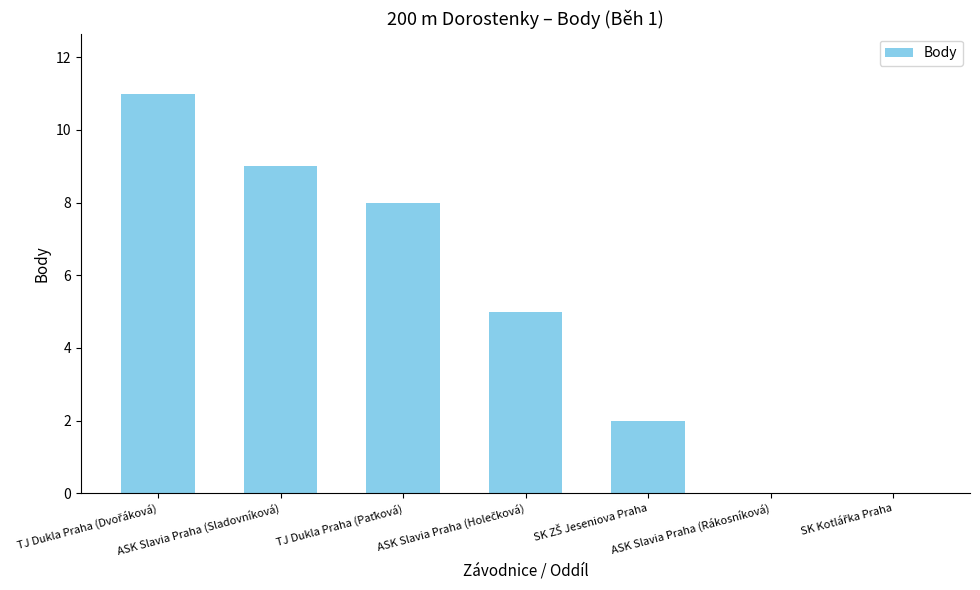

Is it true that the value at ASK Slavia Praha (Rákosníková) is 3?

False